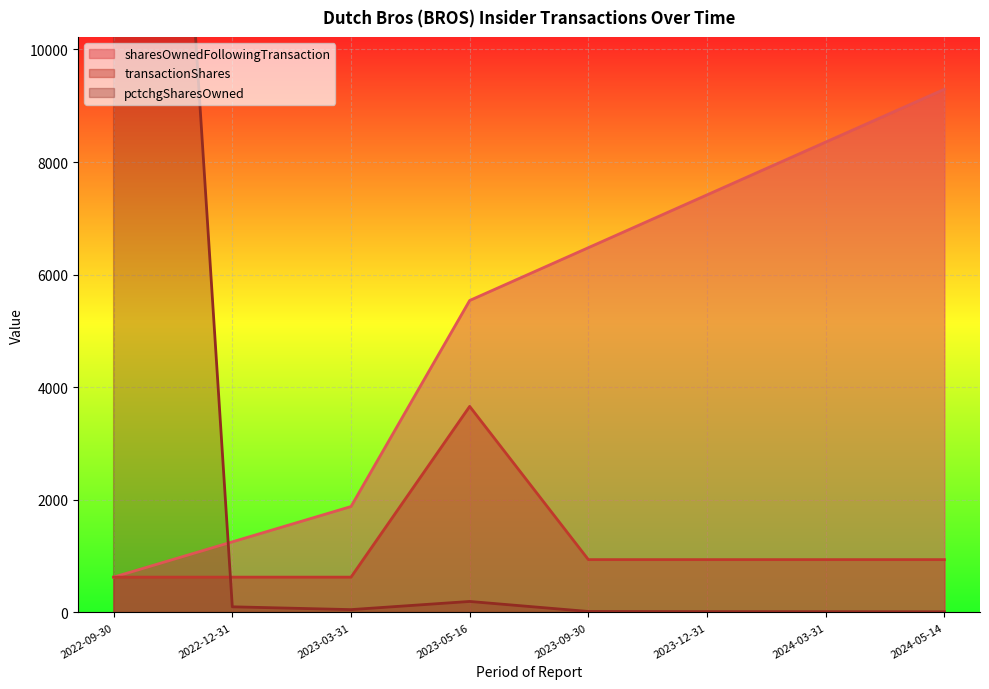

Between 2022-12-31 and 2024-05-14, which series saw the biggest shift?

sharesOwnedFollowingTransaction